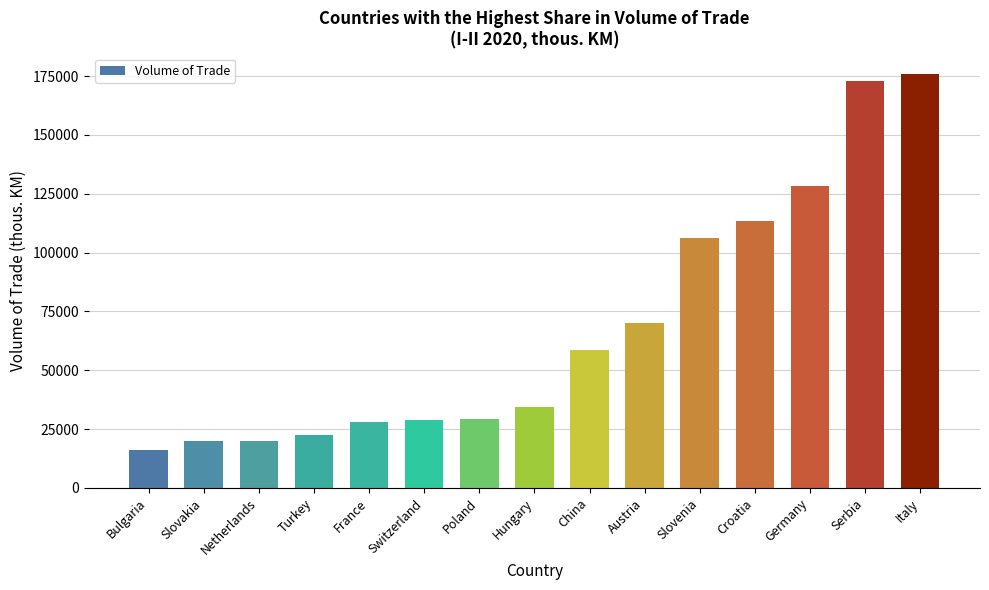

What is the ratio of the value at Turkey to the value at Hungary?

0.7